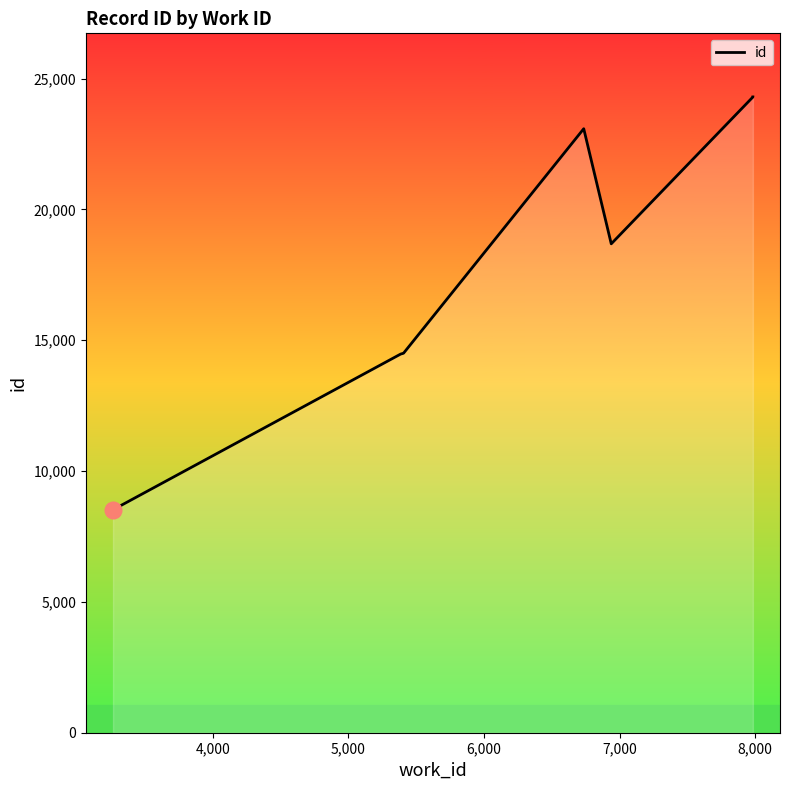

How many points are lower than both their immediate neighbors (excluding endpoints)?

1